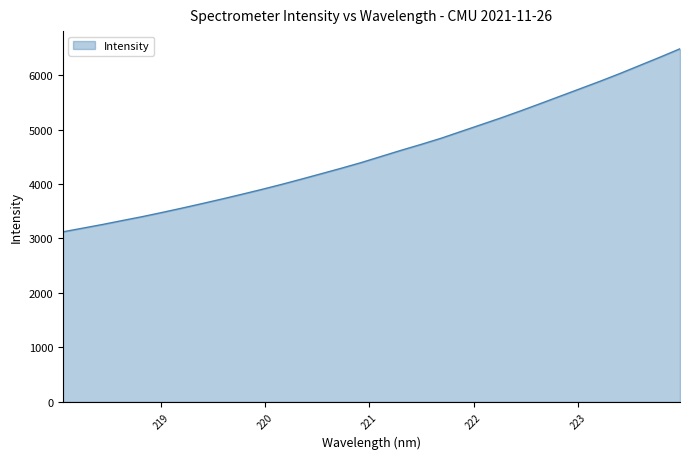

What is the average value?

4577.2